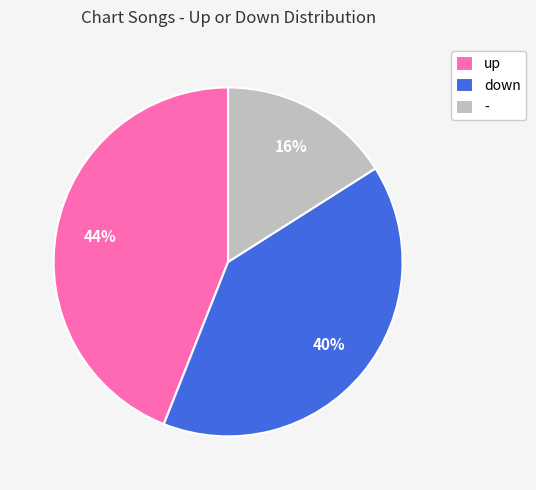

To the nearest percent, what is the average slice percentage?

33%